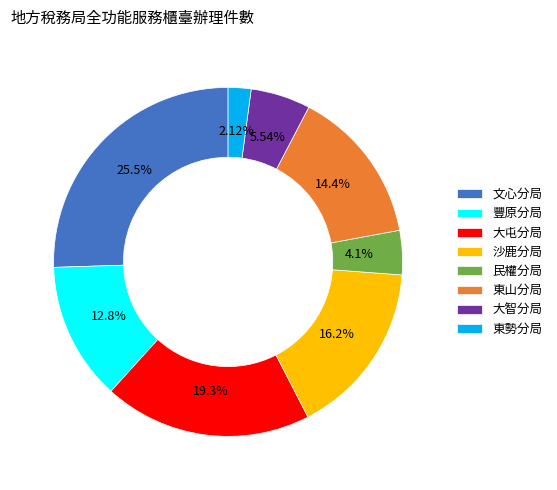

Approximately how many times larger is the value at 民權分局 compared to 東山分局?

0.3